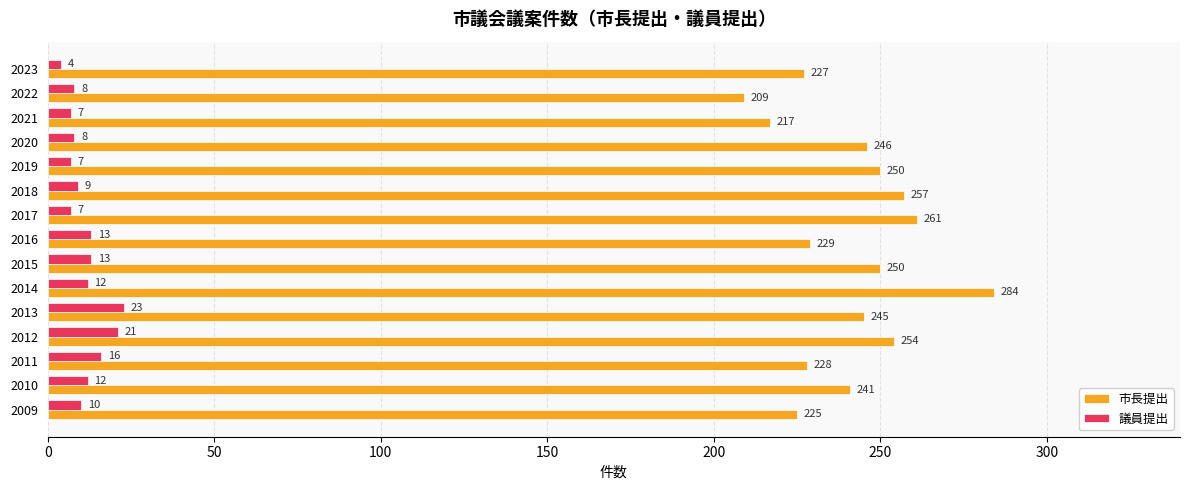

At which category is the sum across all series the highest?

2014